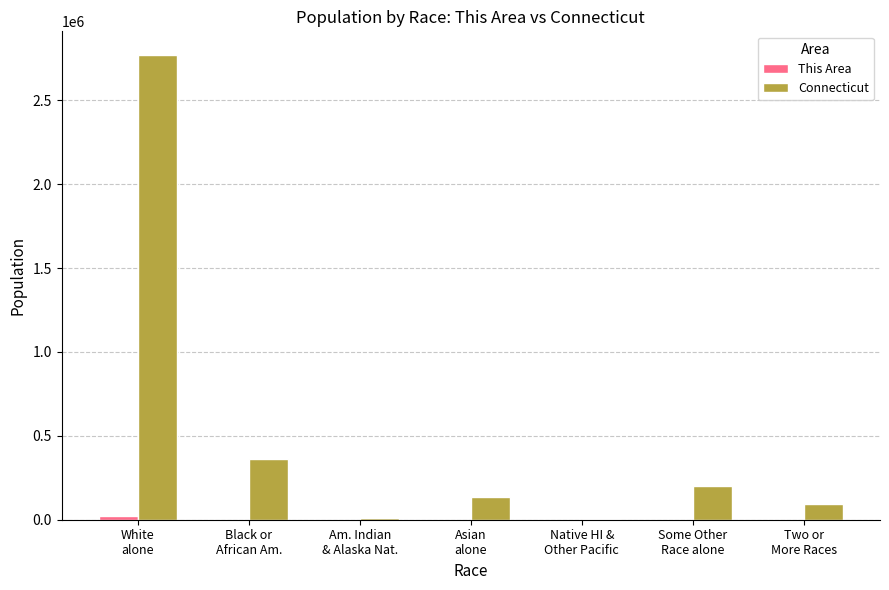

Does the chart contain stacked bars?

No